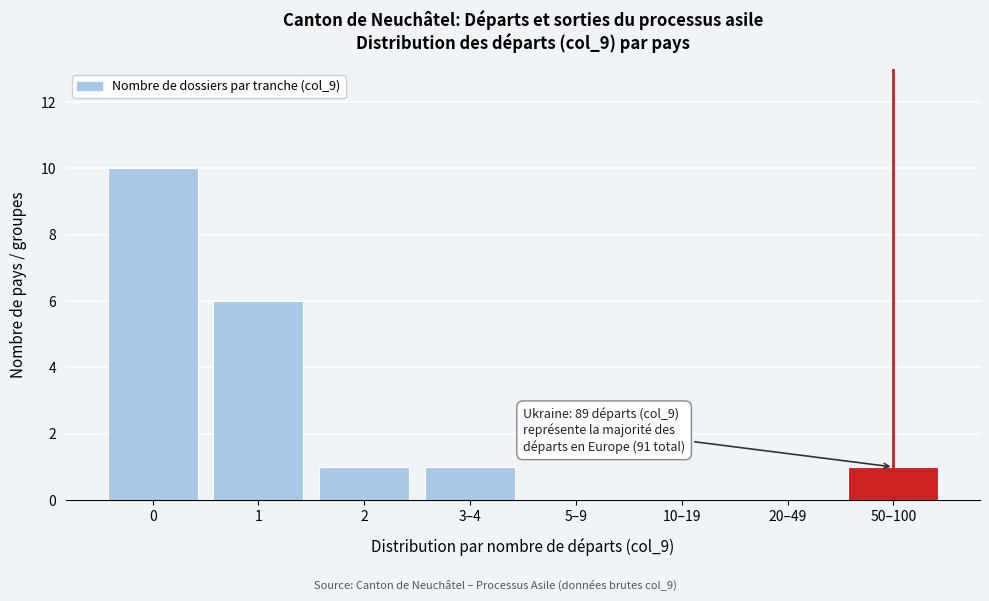

Reading left to right, extract all data points from this chart.

0=10	1=6	2=1	3–4=1	5–9=0	10–19=0	20–49=0	50–100=1